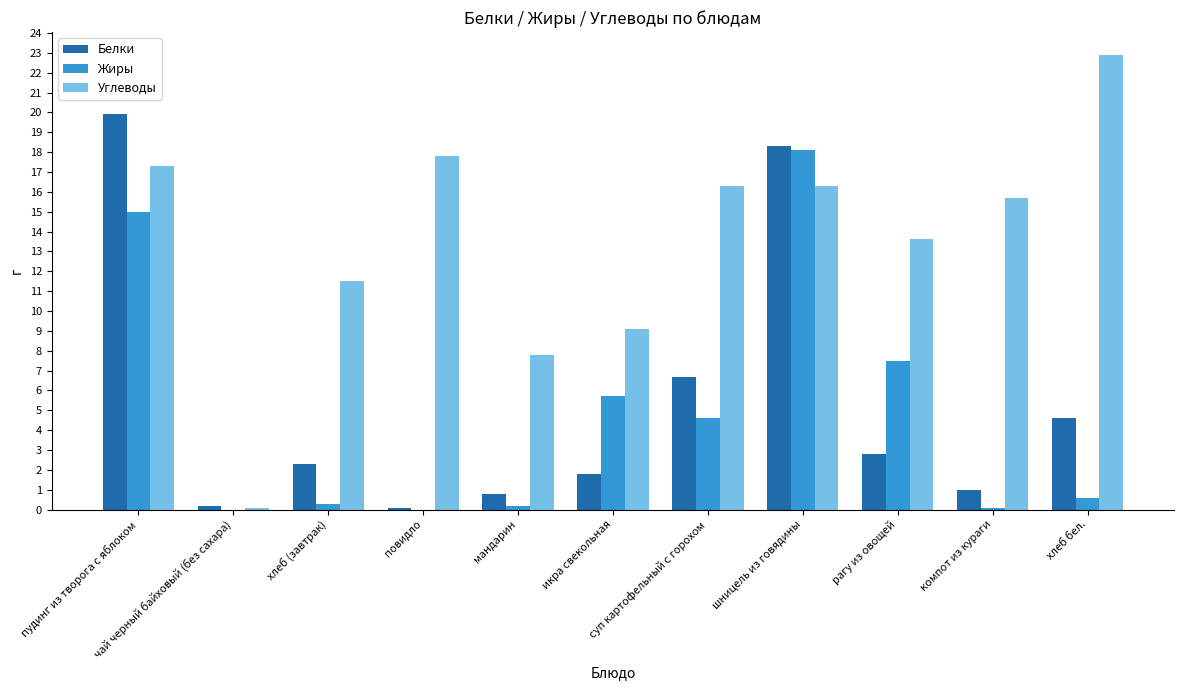

What is the greatest value displayed?

22.9